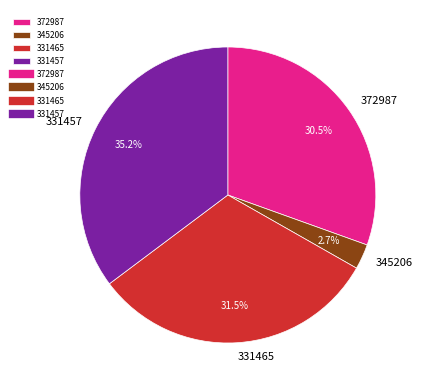

Between 331465 and 345206, which is larger?

331465